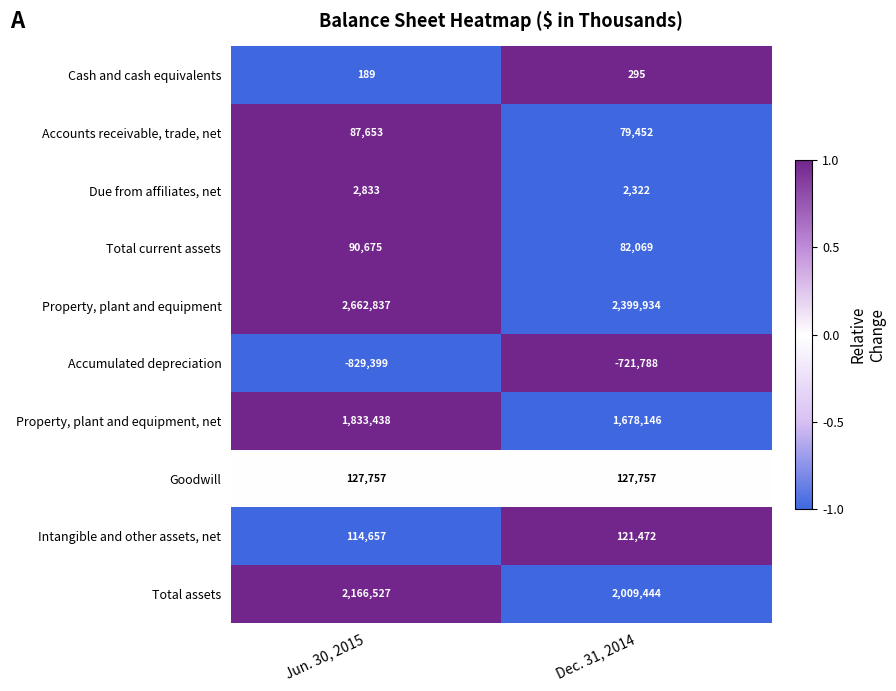

Count the number of categories in the chart.

2